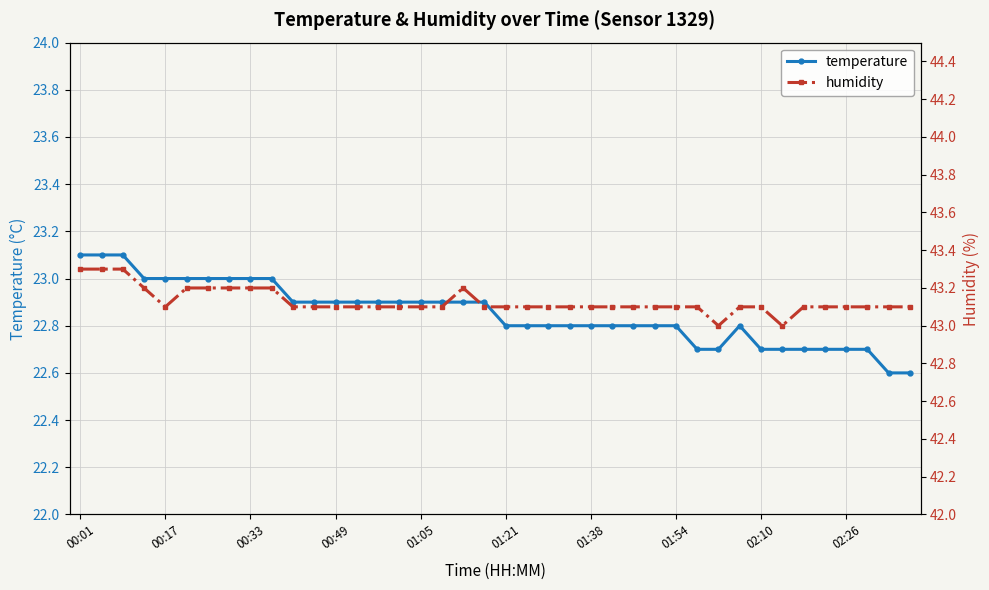

The temperature series shows 22.8 at 31. True or false?

True